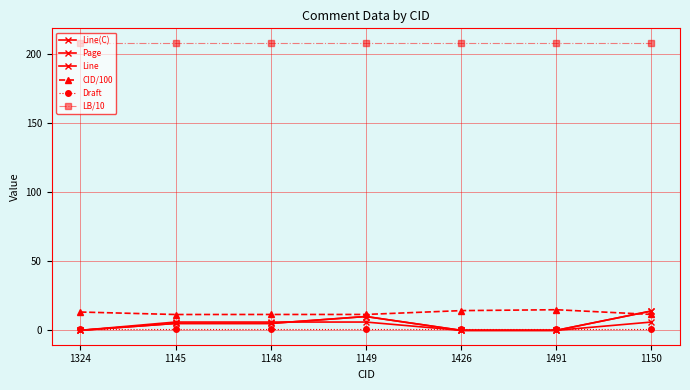

Is this an area chart (filled region under the line)?

No